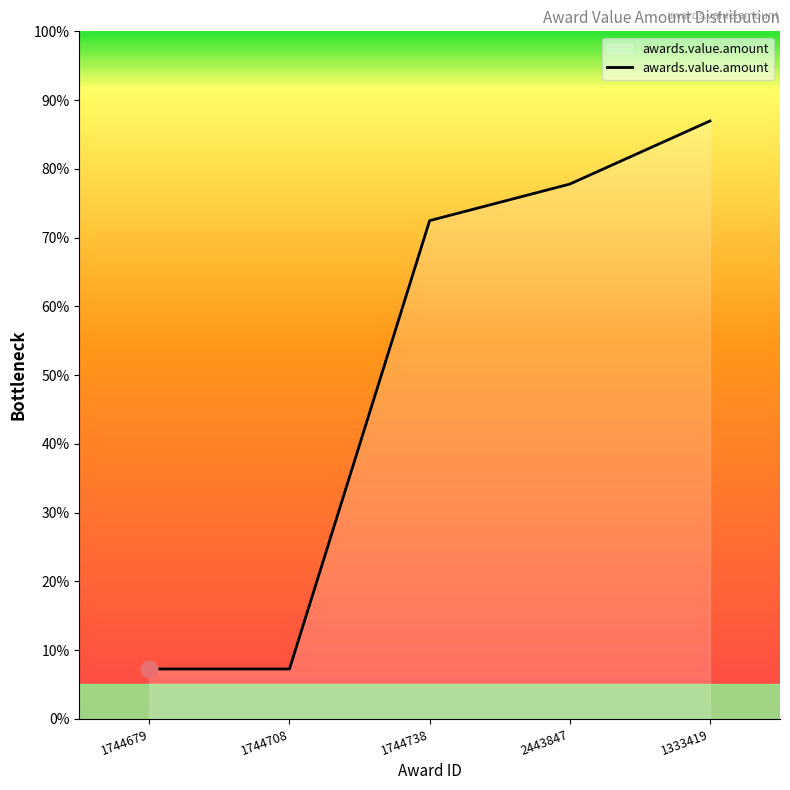

The chart shows a value of 72.5 at 1744738. True or false?

True